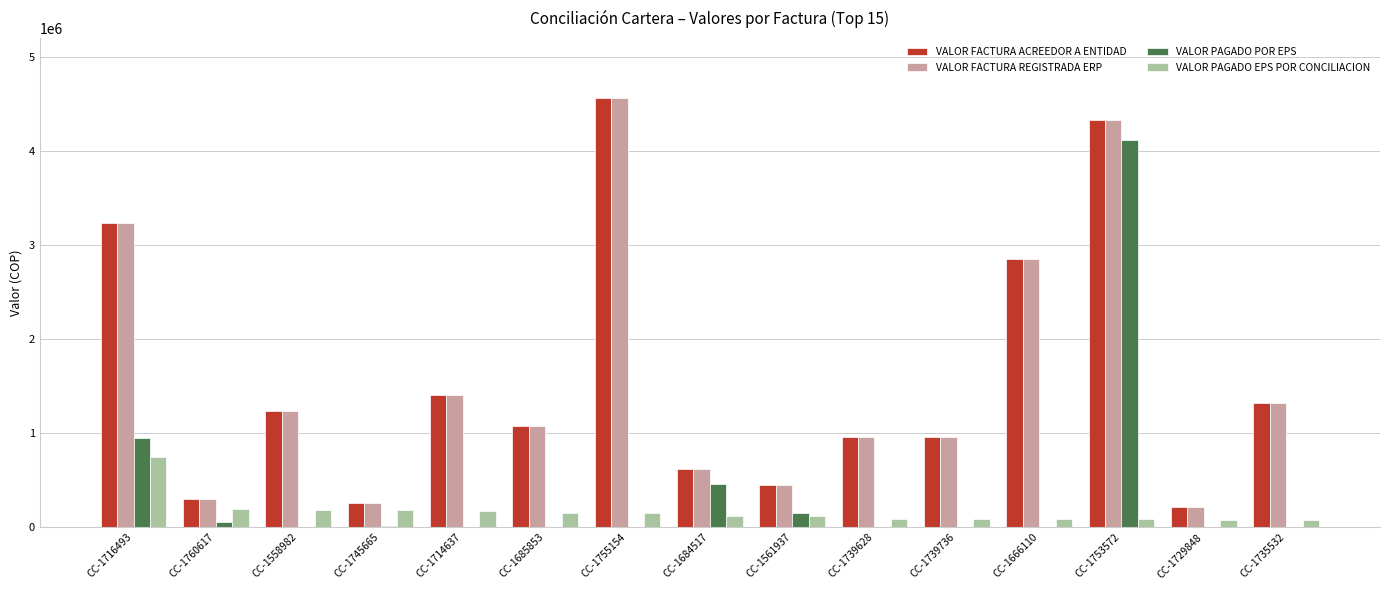

What is the sum of all VALOR PAGADO POR EPS values?

5748720